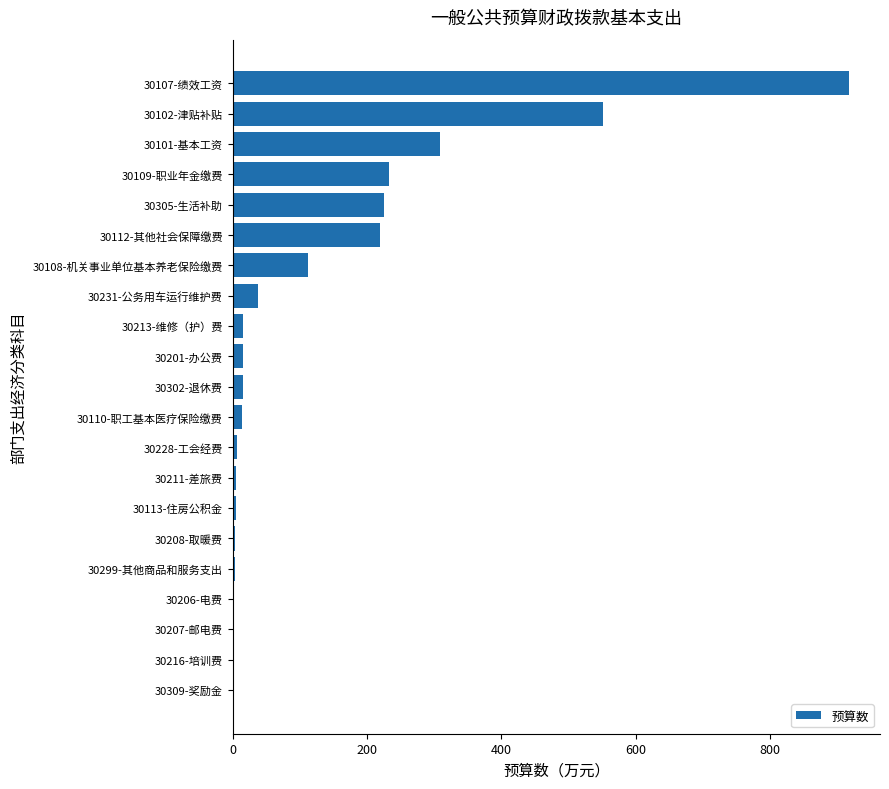

Where is the data nearest to the value 458?

30102-津贴补贴